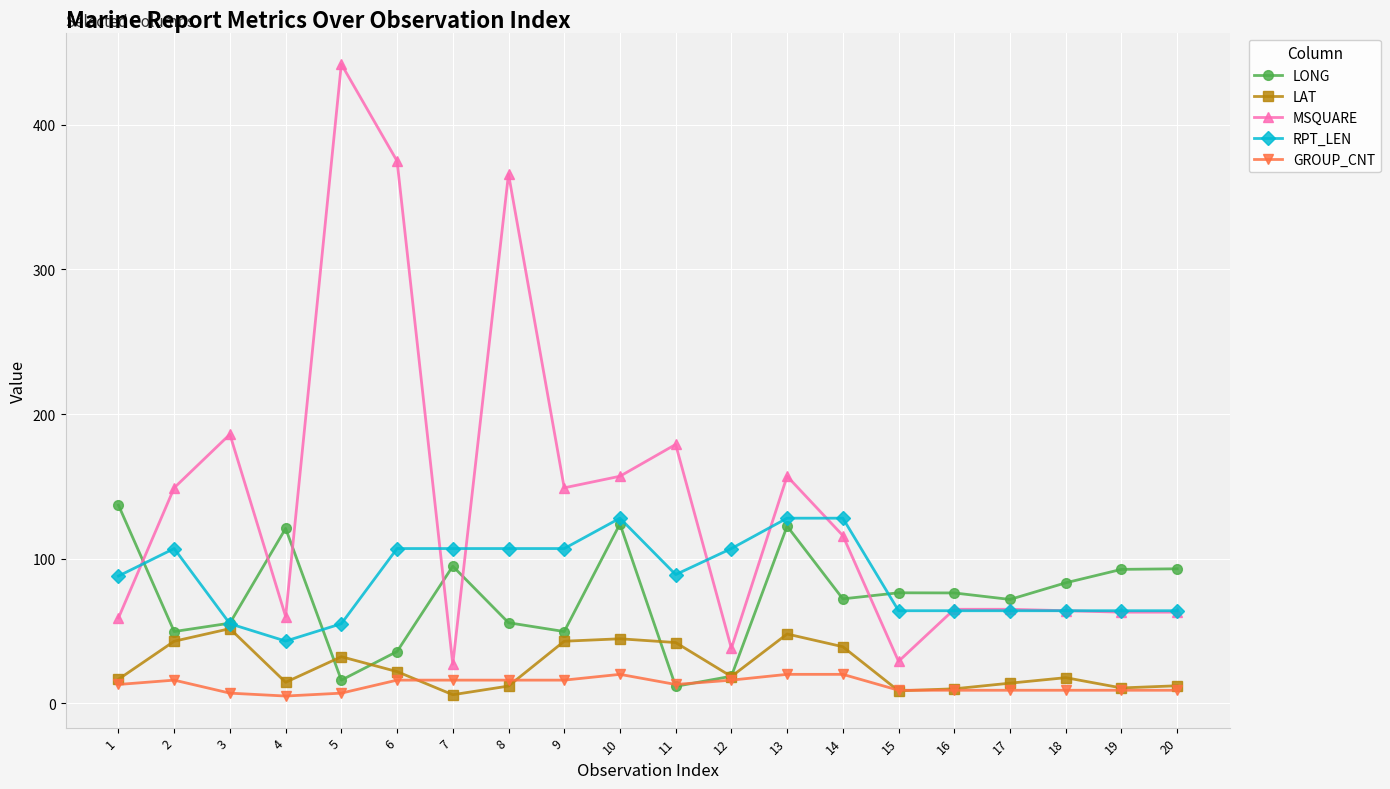

Rank the series at 8 from highest to lowest value.

MSQUARE, RPT_LEN, LONG, GROUP_CNT, LAT